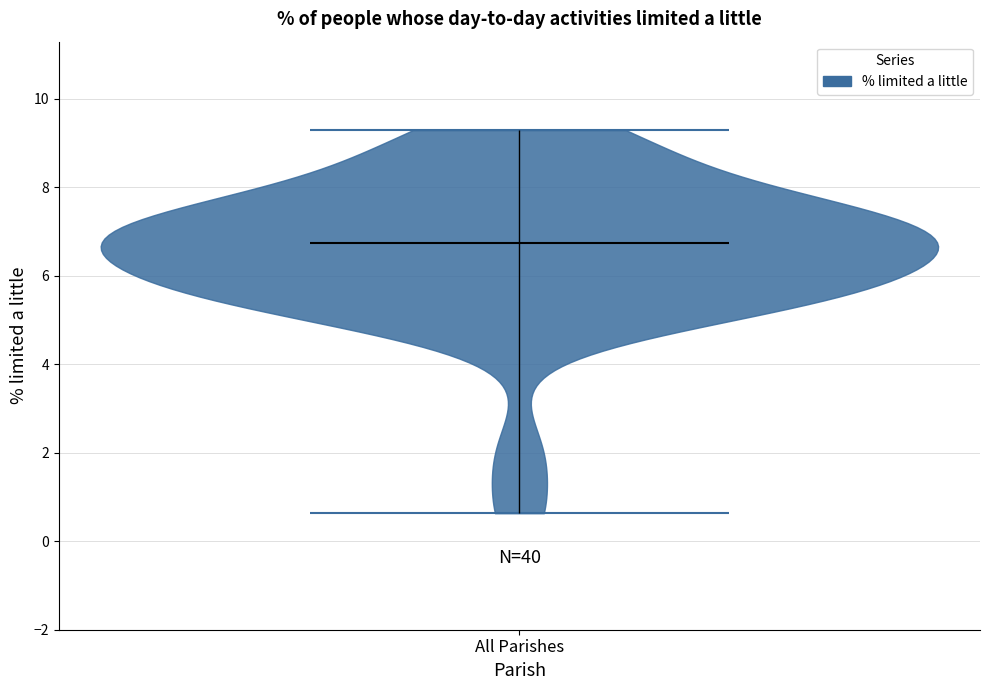

Read this violin plot against the y-axis: where its median line is, and the lowest and highest points the violin reaches. The values are not printed on the chart, so give them approximately, as read against the axis.

median line 6.8, lowest point 0.6, highest point 9.2